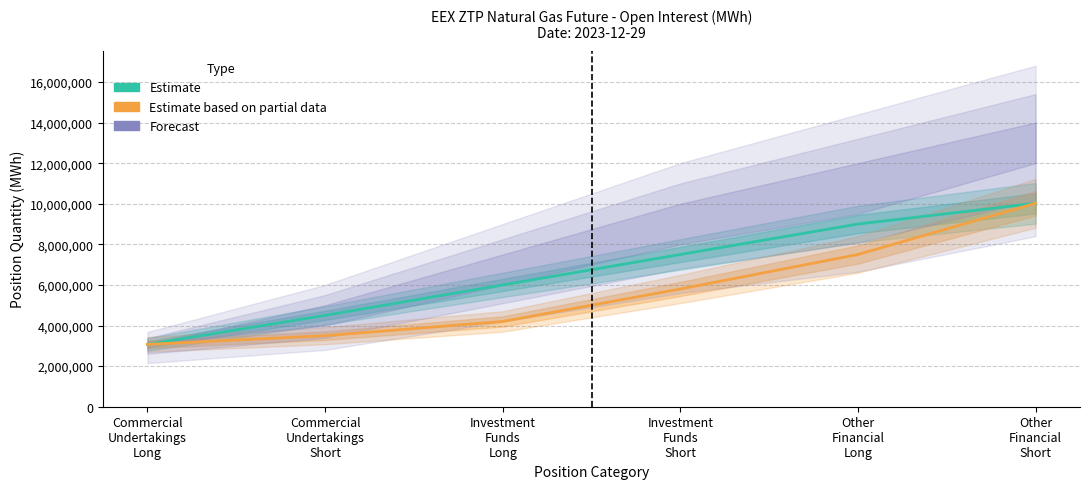

What is the sum of all Estimate based on partial data (Investment Funds) values?

34090040